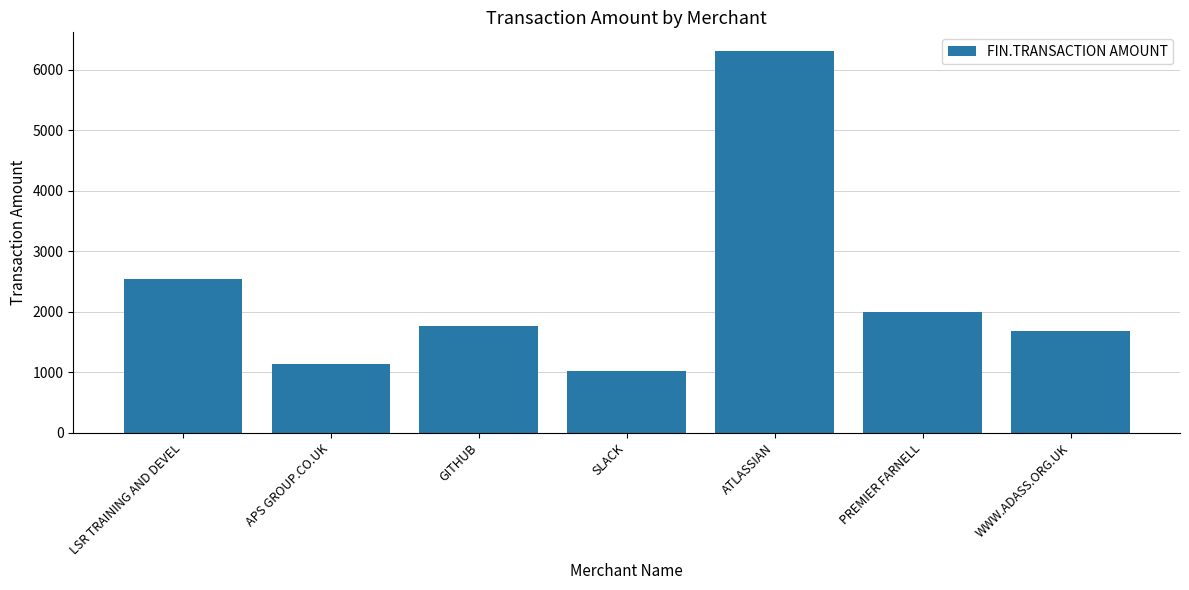

At which category does the chart reach its minimum across all series?

SLACK